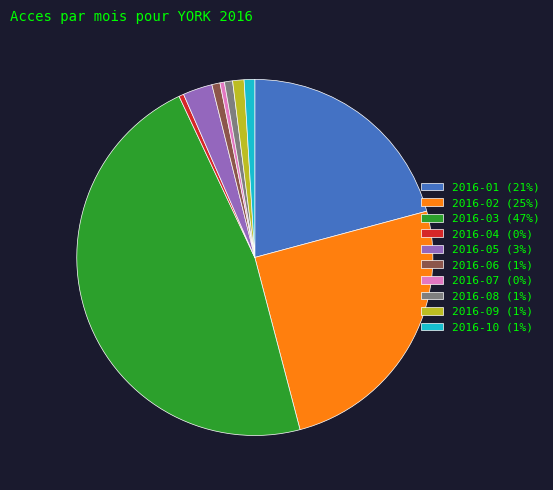

What is the largest slice in the pie chart?

2016-03